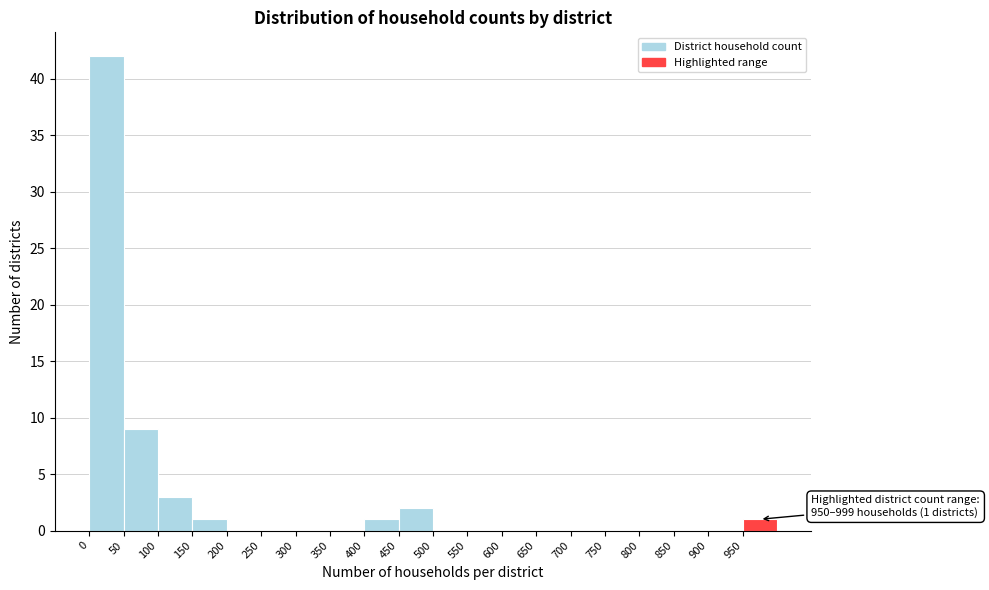

Over which range of the x-axis is the bar tallest?

0 to 50